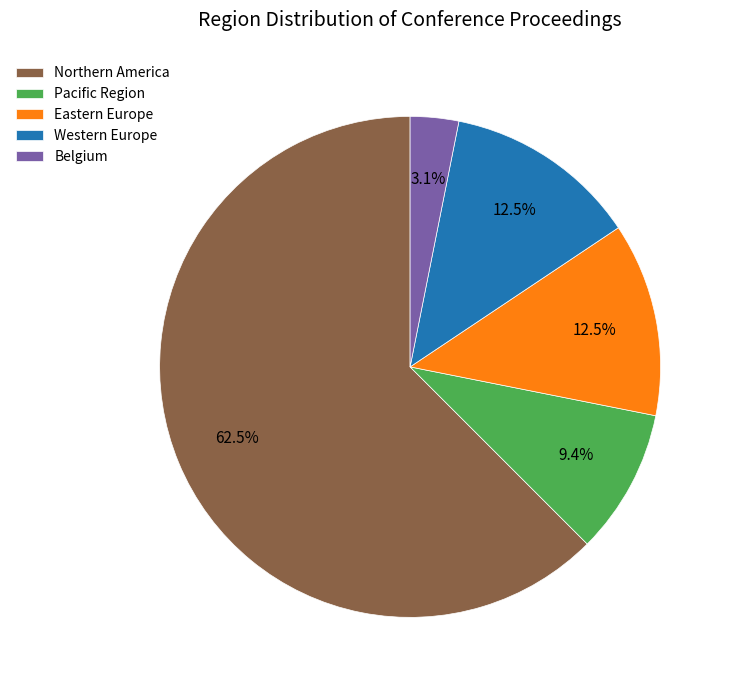

Between Eastern Europe and Belgium, which is larger?

Eastern Europe